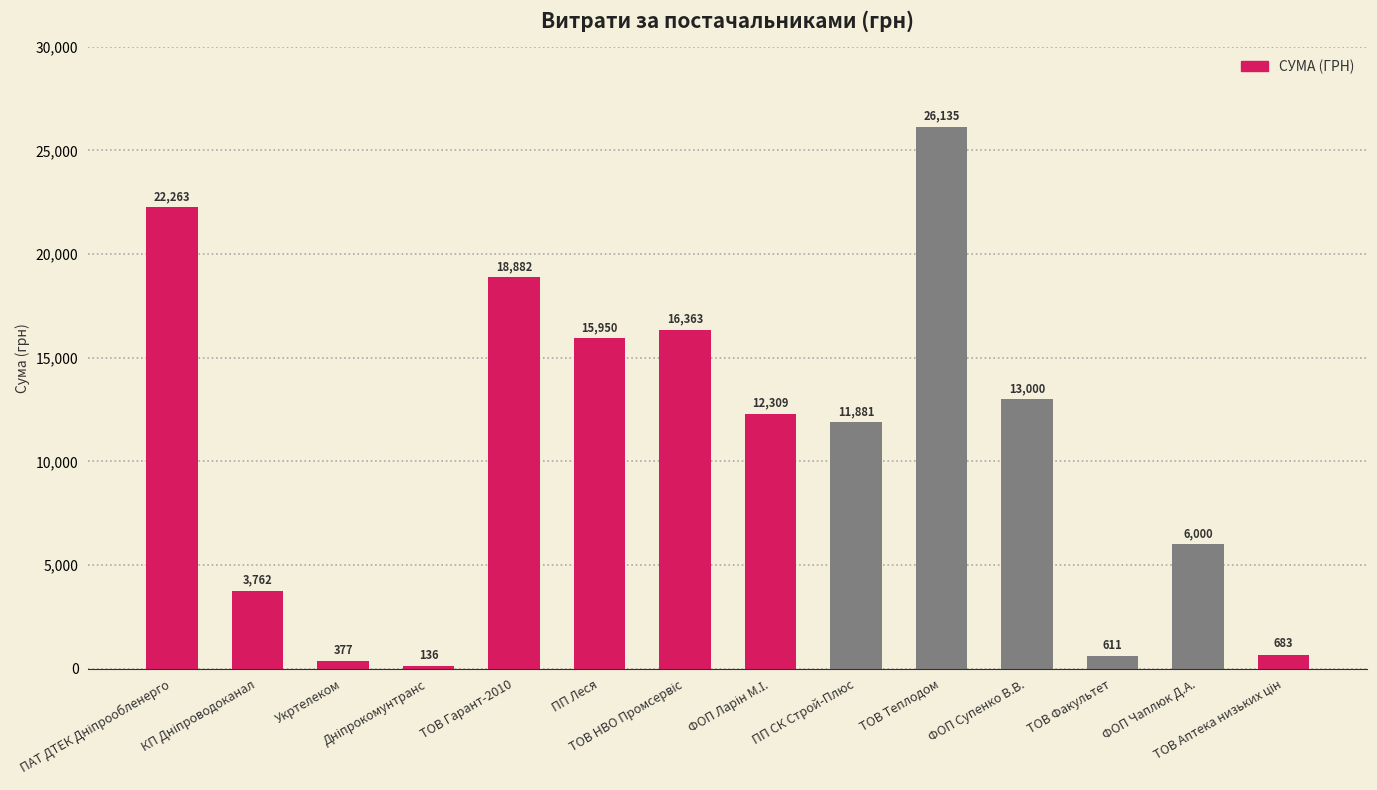

What is the average value?

10596.6